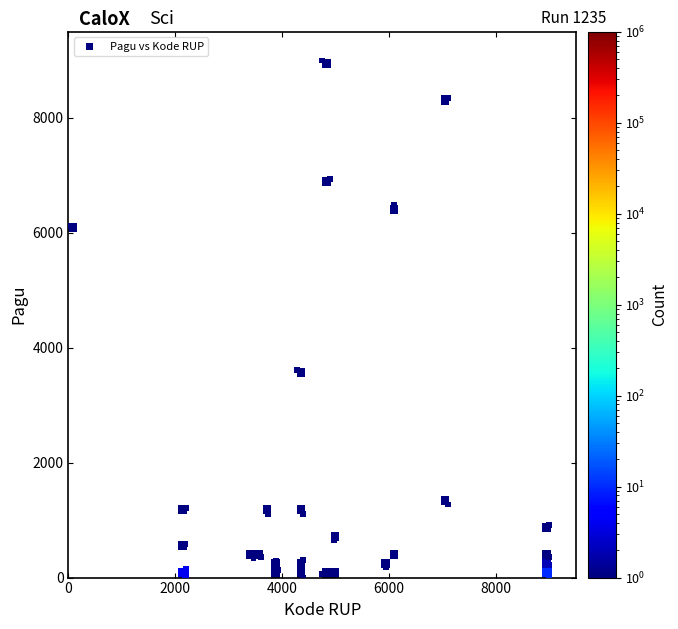

What Y value in the scatter plot is closest to 4500?

3610.9